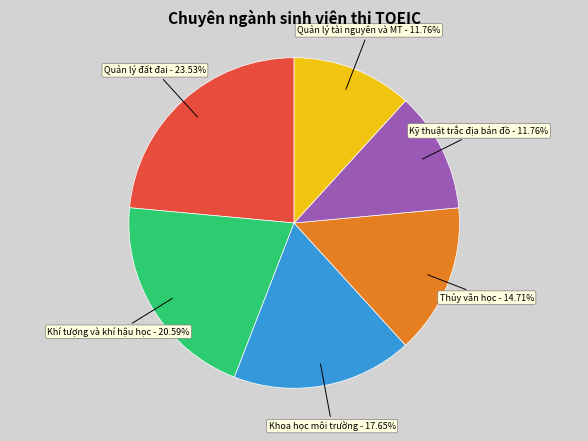

Is there a majority slice in this chart?

No